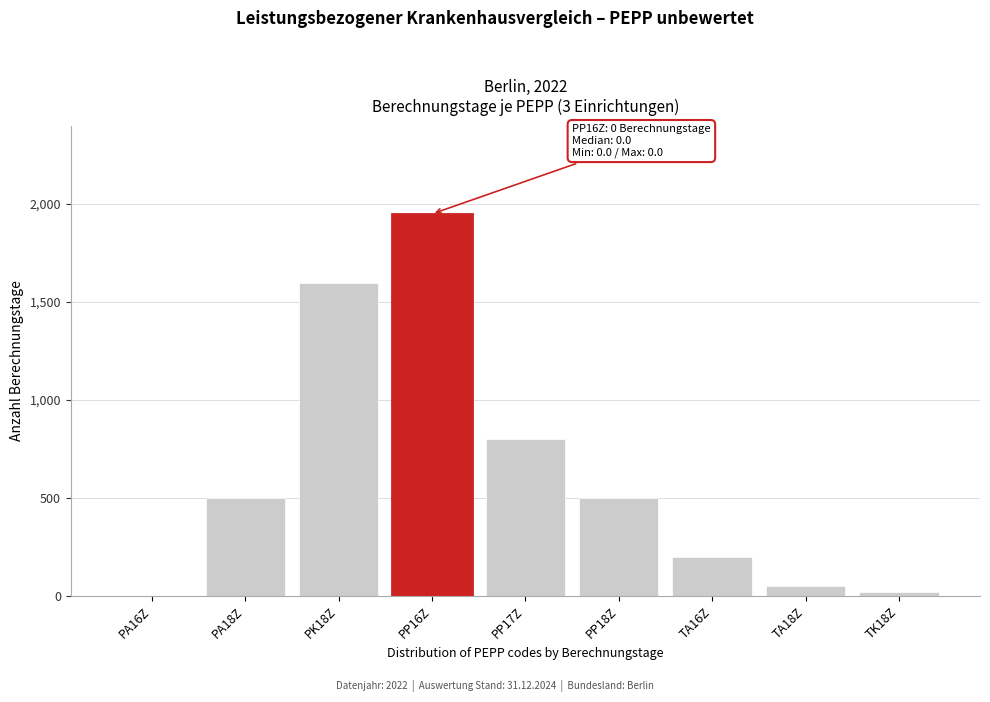

Reading left to right, list all the values displayed in this chart.

PA16Z=0	PA18Z=500	PK18Z=1600	PP16Z=1950	PP17Z=800	PP18Z=500	TA16Z=200	TA18Z=50	TK18Z=20